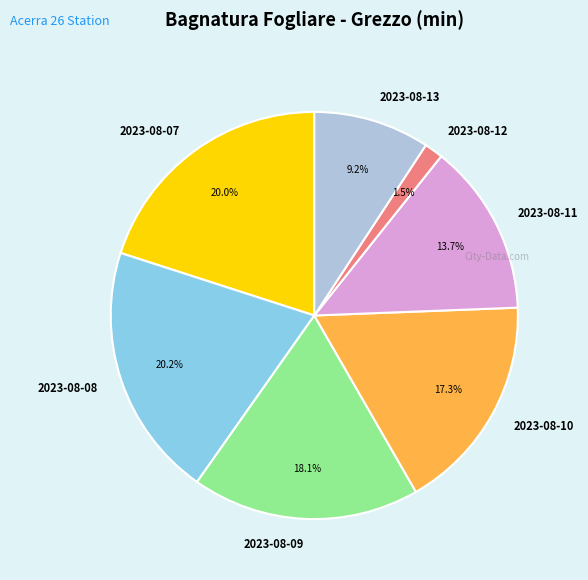

Is there a majority slice in this chart?

No